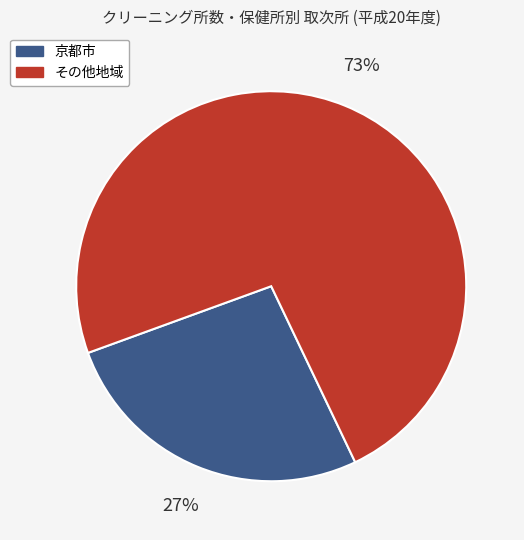

Is there a majority slice in this chart?

Yes